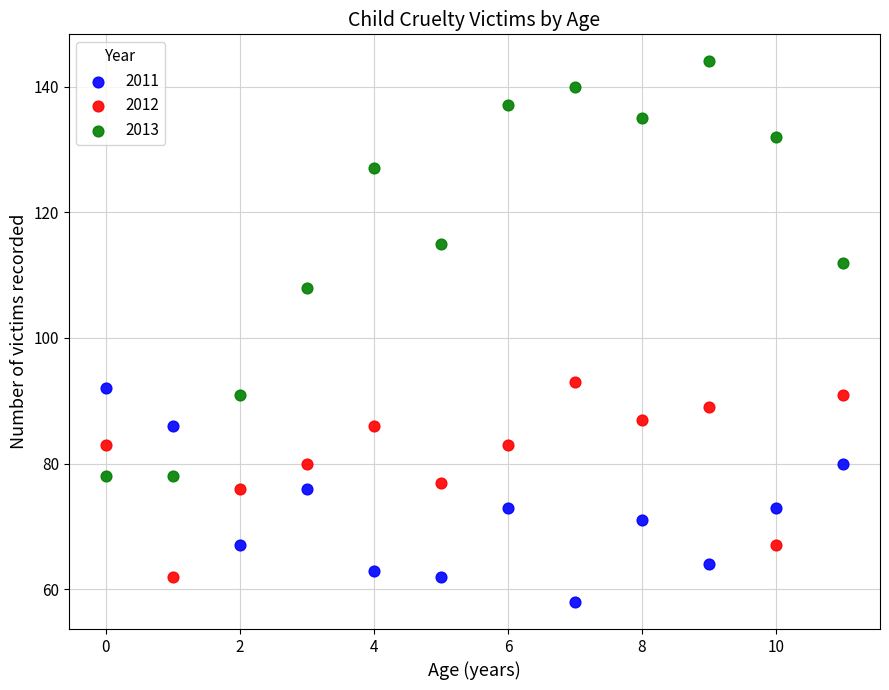

Which series has the widest spread of Y values?

2013